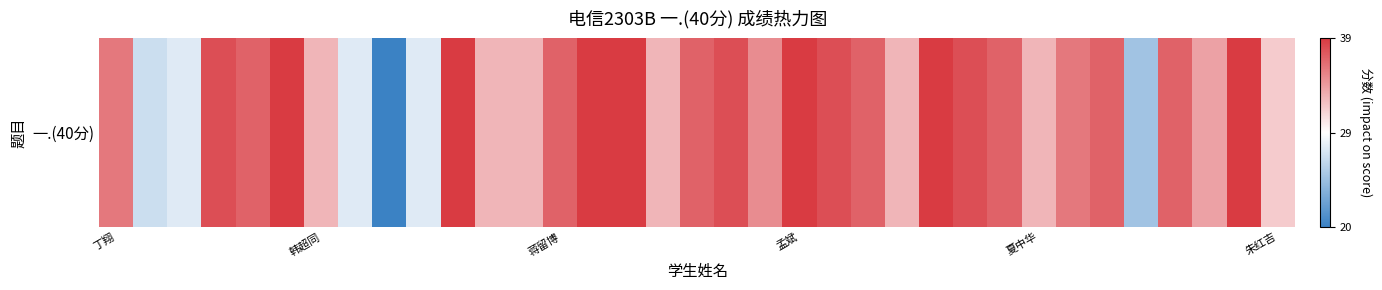

What is the difference between the second highest and second lowest values?

14